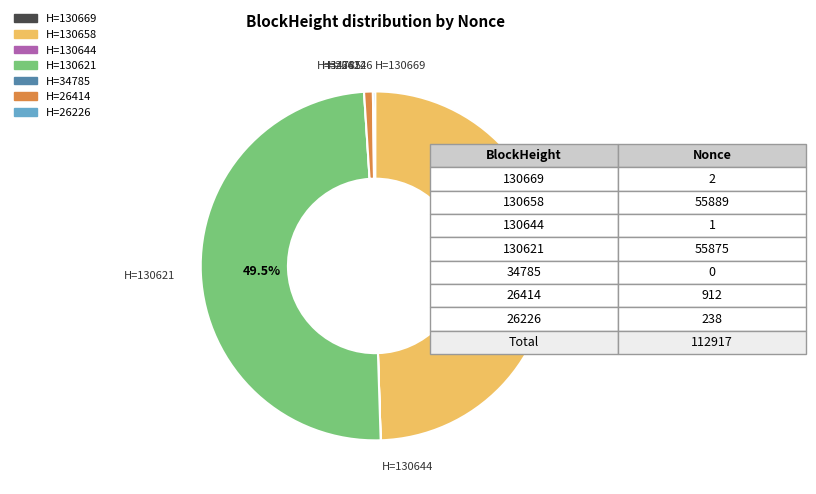

Does any single category account for the majority?

No